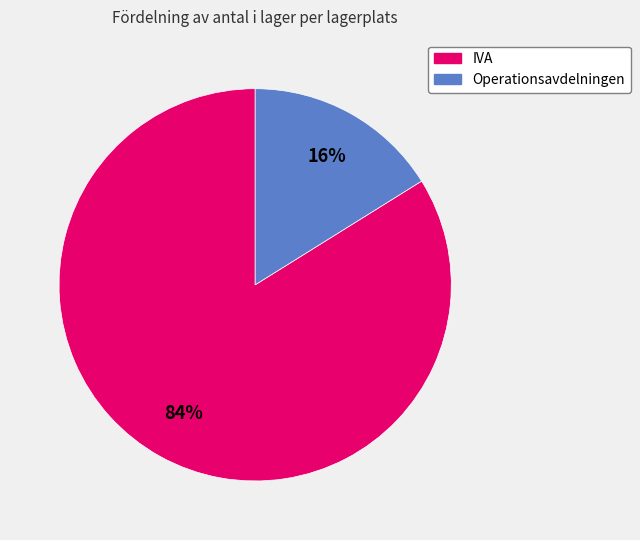

Combined, do Operationsavdelningen and IVA account for over 50%?

Yes